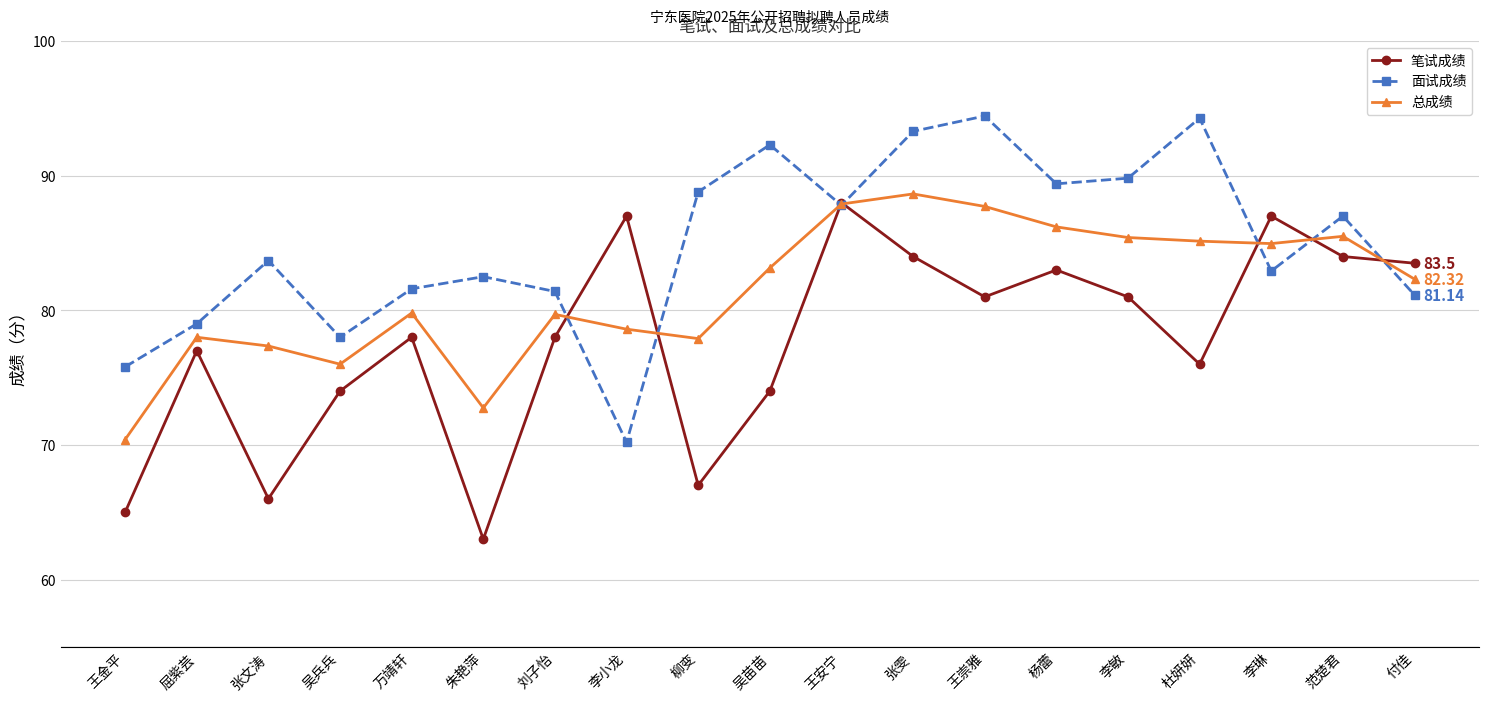

The 面试成绩 series shows 79.0 at 屈紫芸. True or false?

True